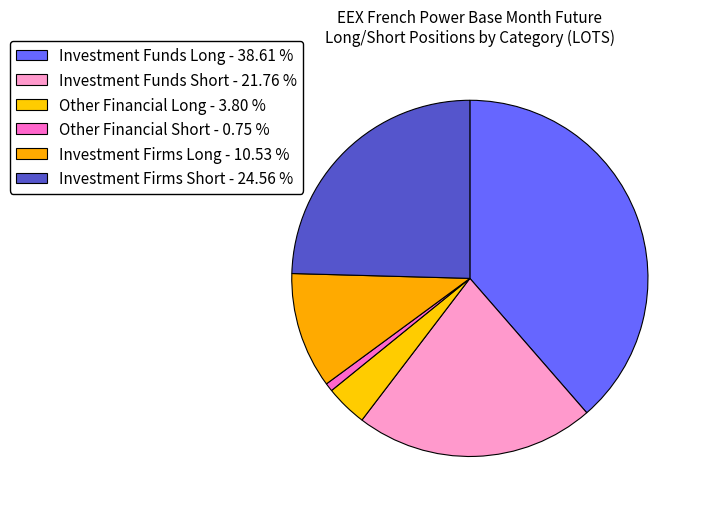

How many slices are in this pie chart?

6